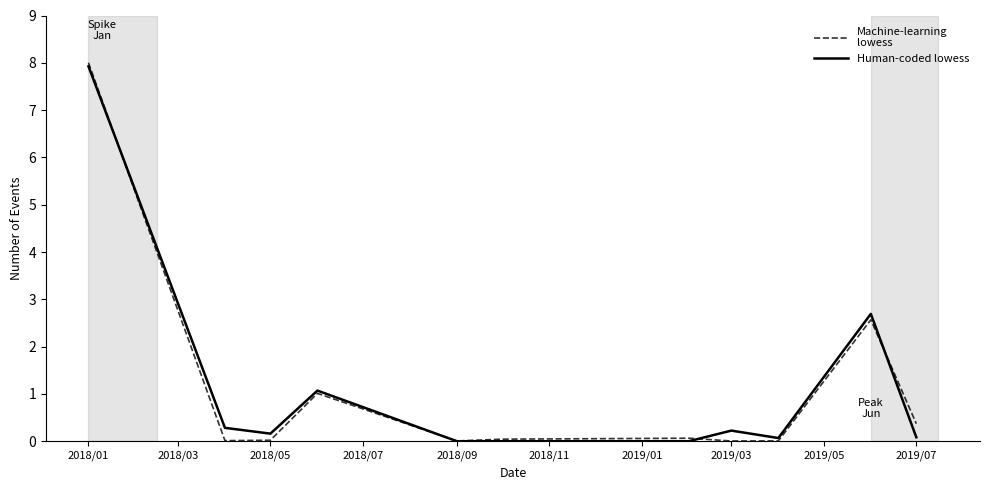

Does the chart have visible grid lines?

No